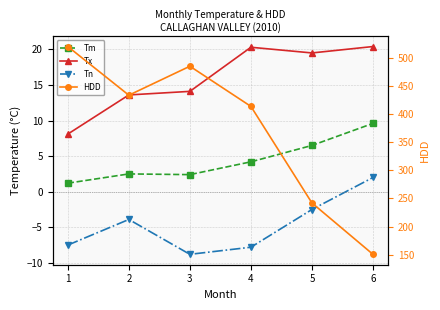

Where is the first local maximum for Tx?

4